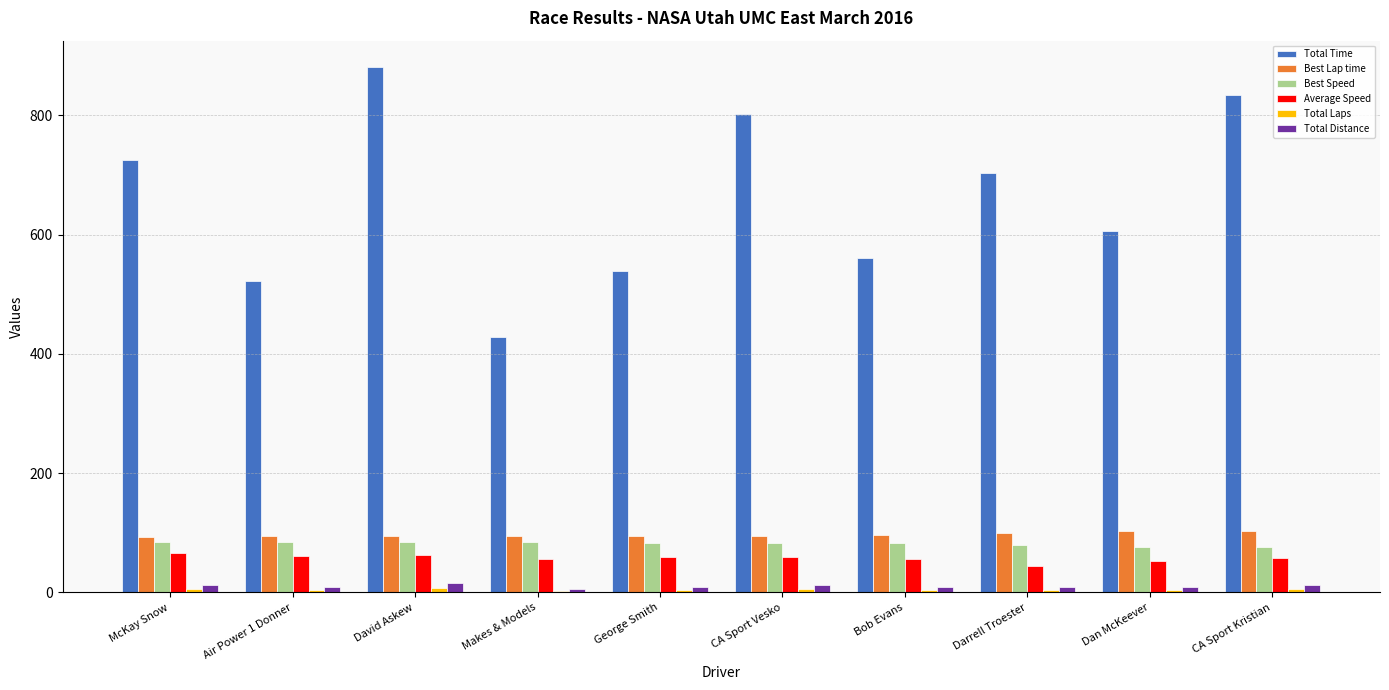

What is the average value of the Best Lap time series?

96.8